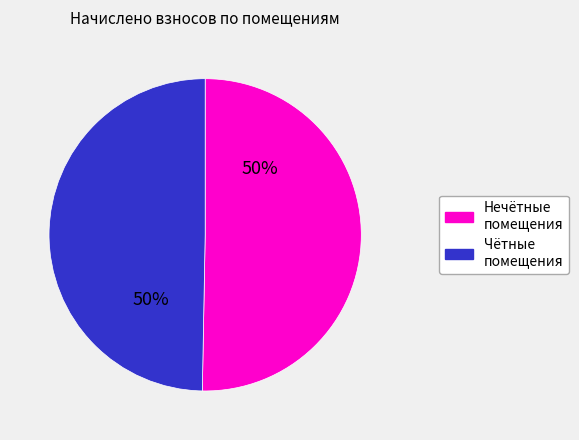

To the nearest percent, what is the average slice percentage?

50%